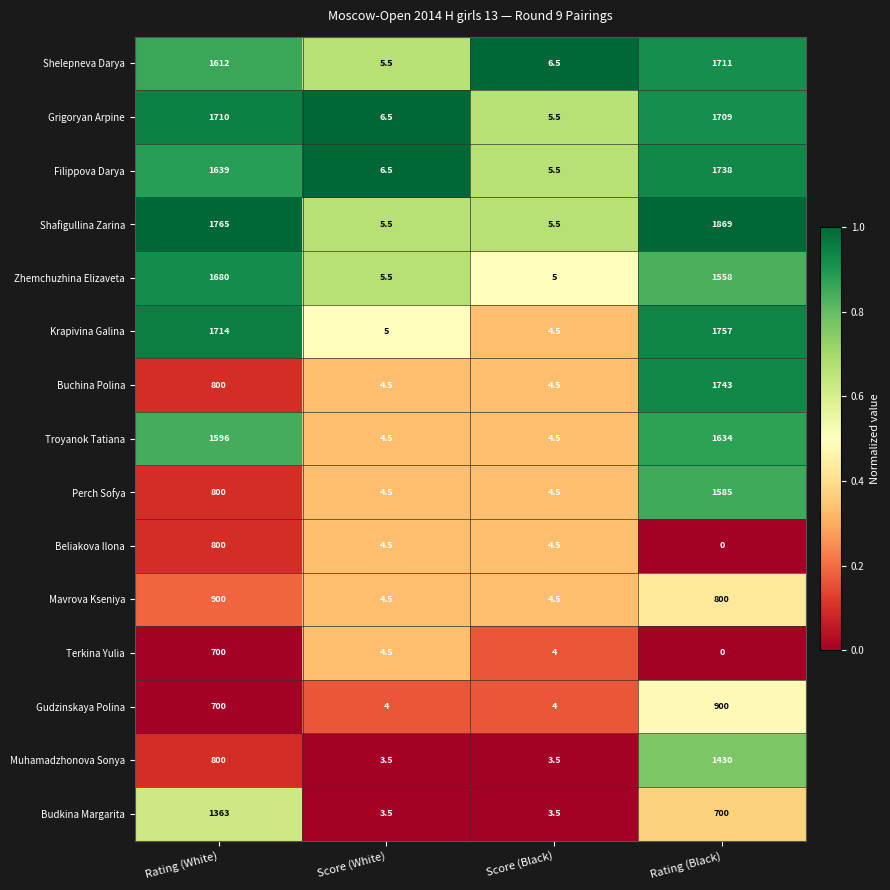

What is the maximum value for Budkina Margarita?

1363.0